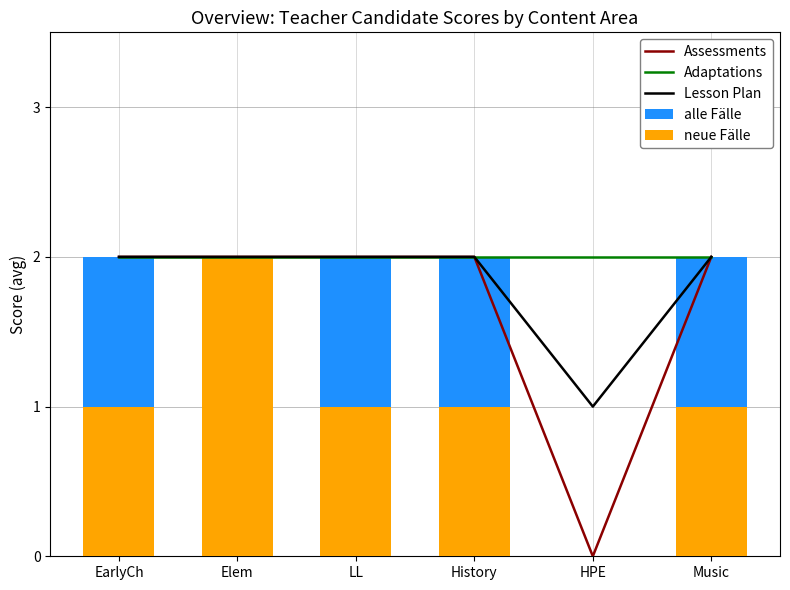

How many alle Fälle values are between 2 and 3?

5